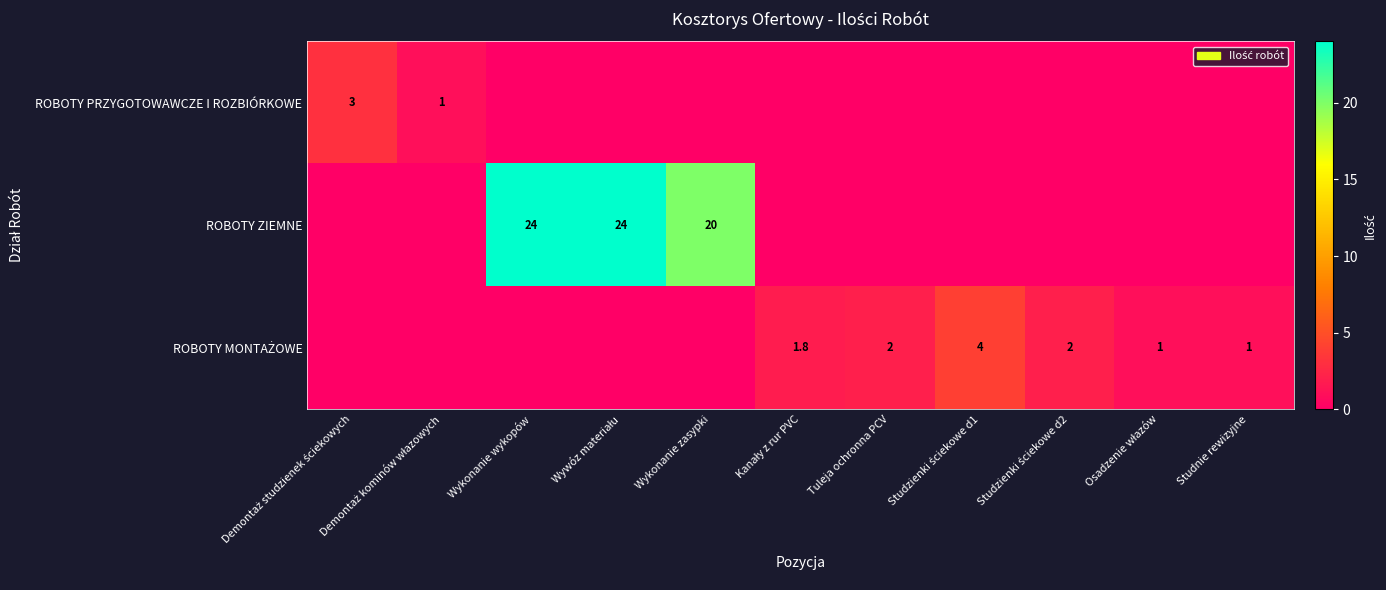

True or false: ROBOTY ZIEMNE has a value of 20.0 at Wykonanie zasypki.

True